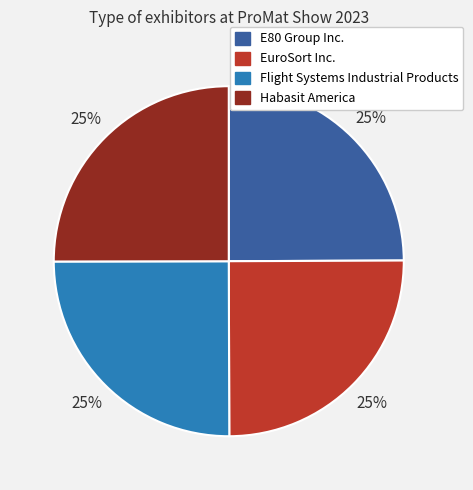

How many slices are in this pie chart?

4